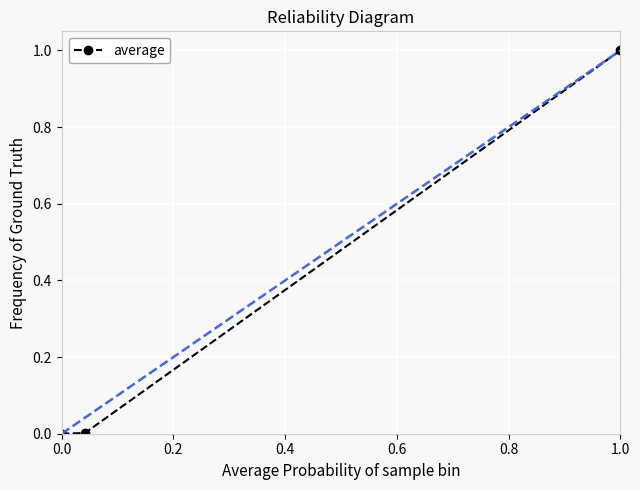

What is the average value?

0.3